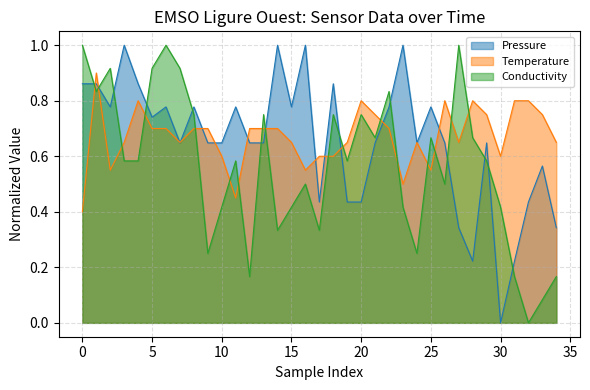

At 30, list the series in order from smallest to largest.

Pressure, Conductivity, Temperature